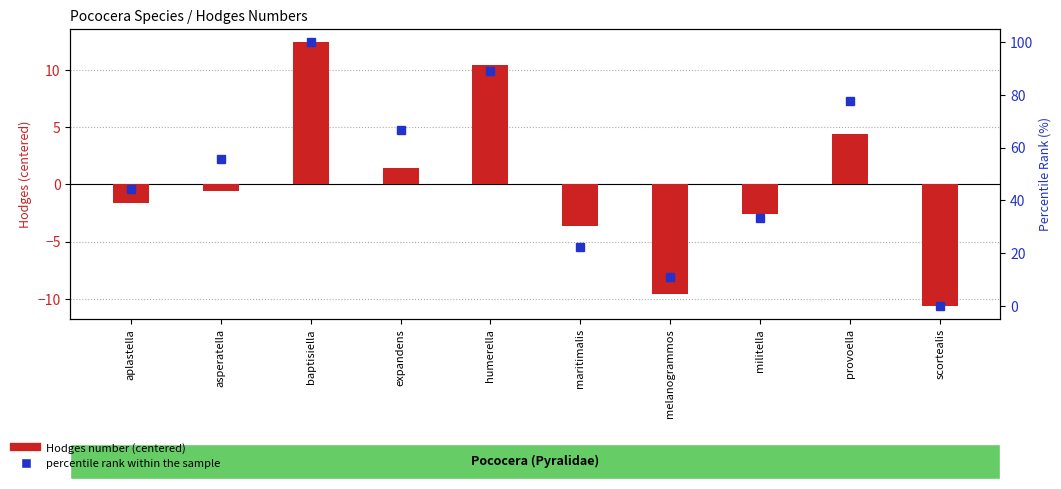

How many values in percentile rank within the sample are above zero?

9